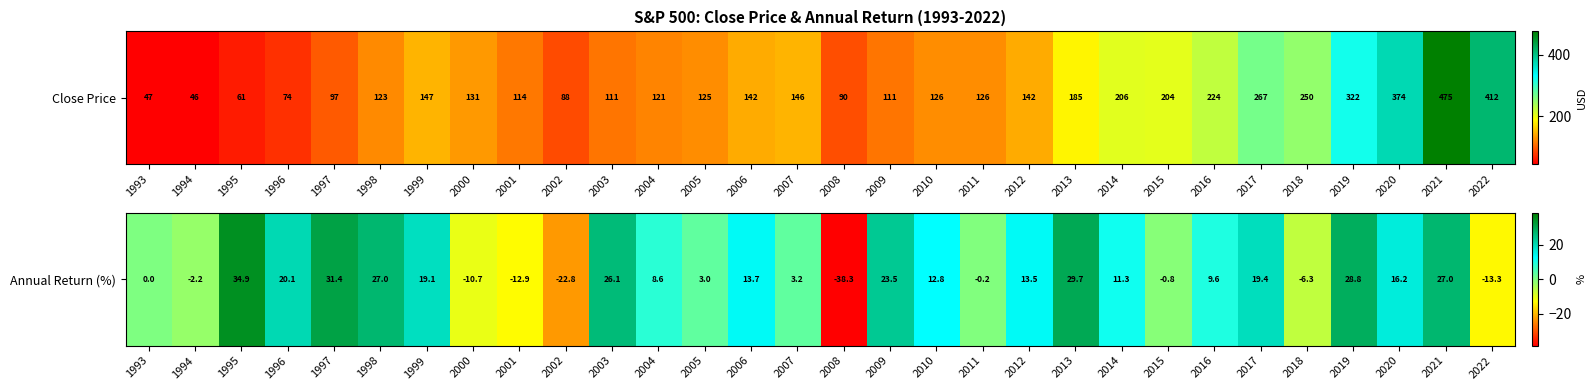

Reading left to right, transcribe all the data shown in this chart.

0.0	-2.2	34.9	20.1	31.4	27.0	19.1	-10.7	-12.9	-22.8	26.1	8.6	3.0	13.7	3.2	-38.3	23.5	12.8	-0.2	13.5	29.7	11.3	-0.8	9.6	19.4	-6.3	28.8	16.2	27.0	-13.3